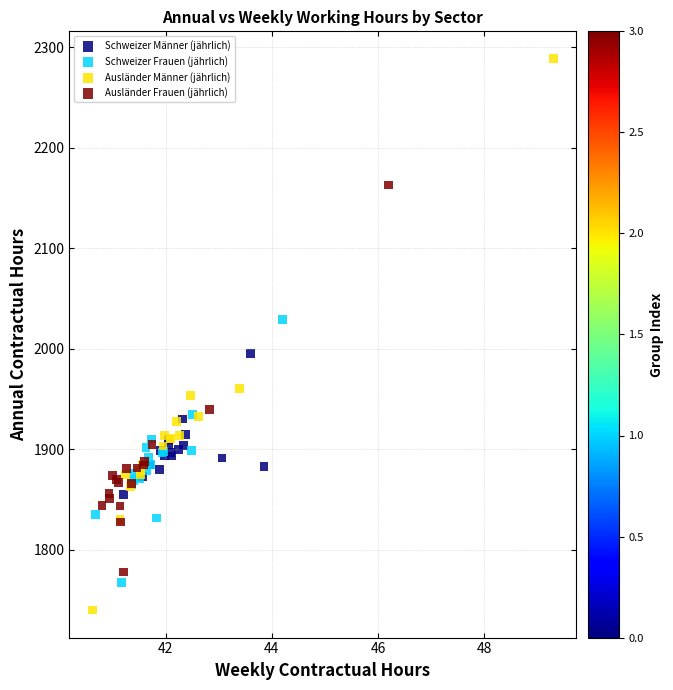

Which series contains the lowest Y value?

Ausländer Männer (jährlich)